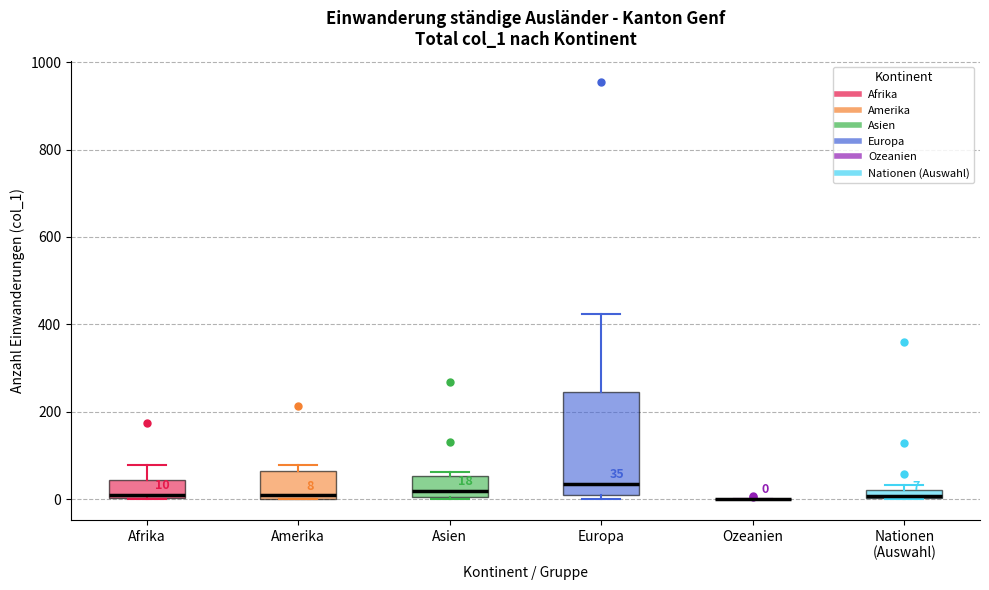

Which box is the tallest, from its lower edge to its upper edge?

Europa